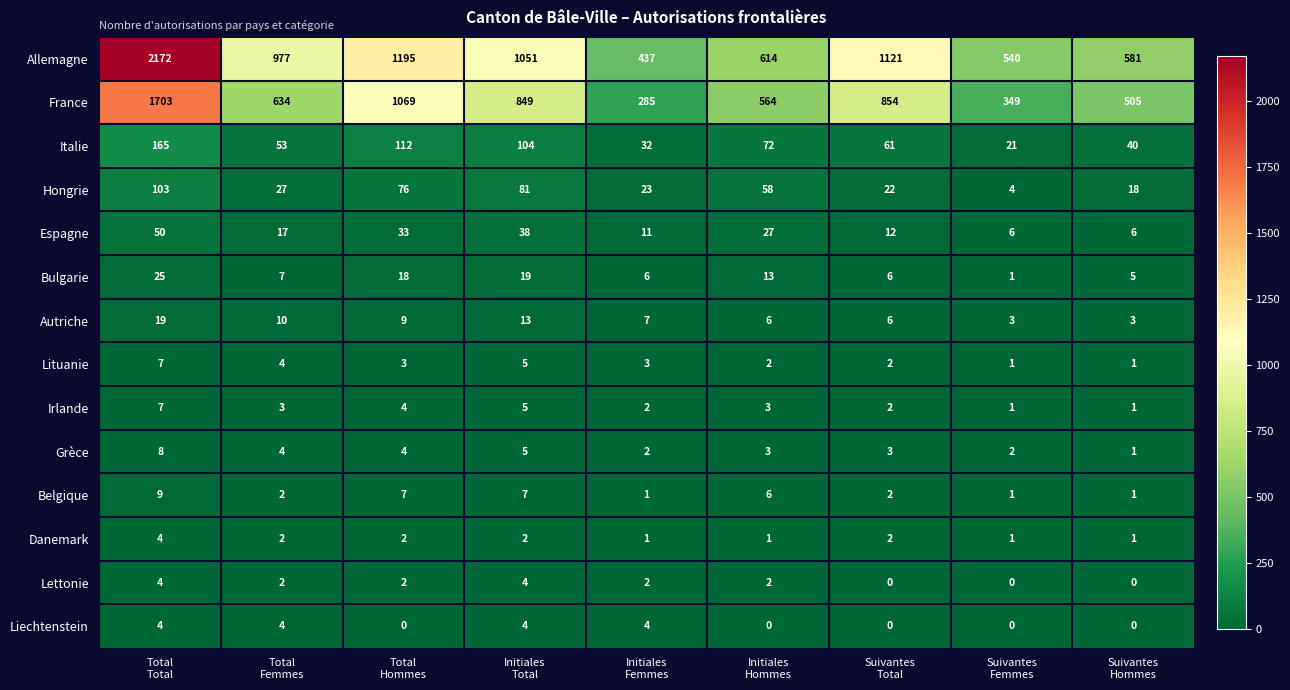

Which series has the widest spread of values?

Allemagne